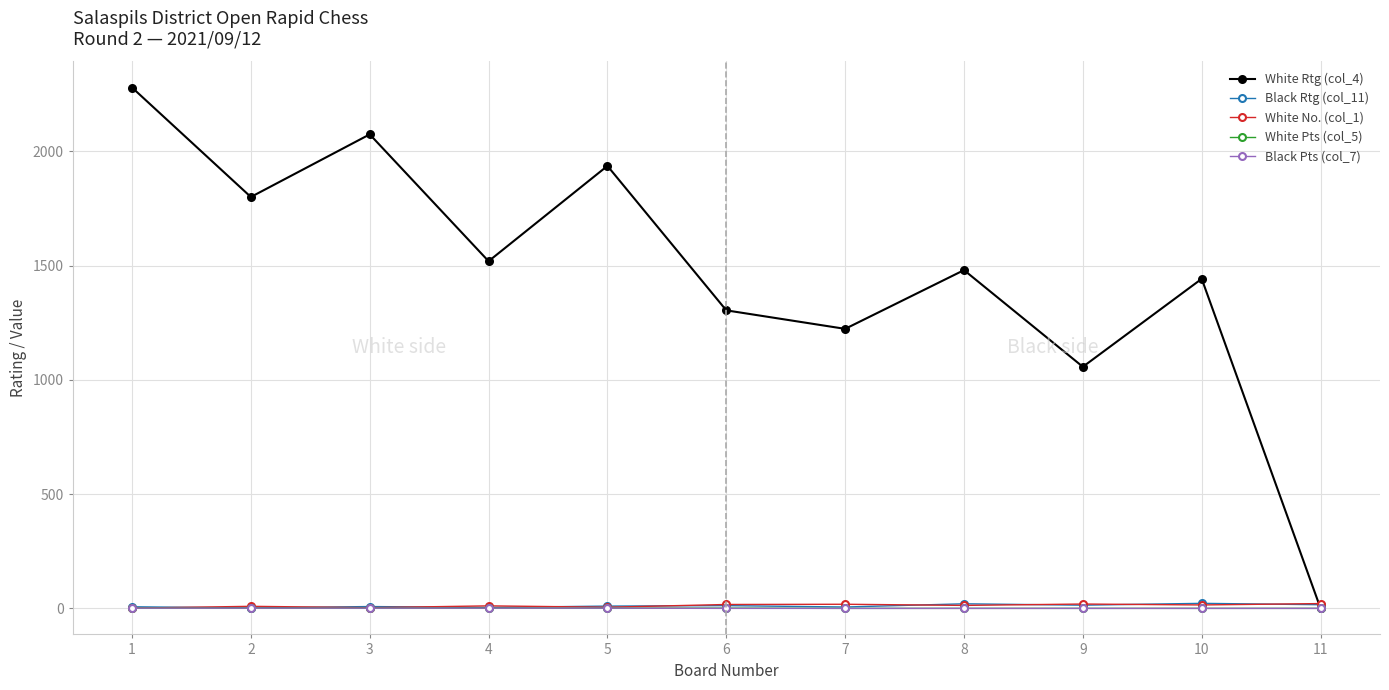

What is the total value across all series at 3?

2087